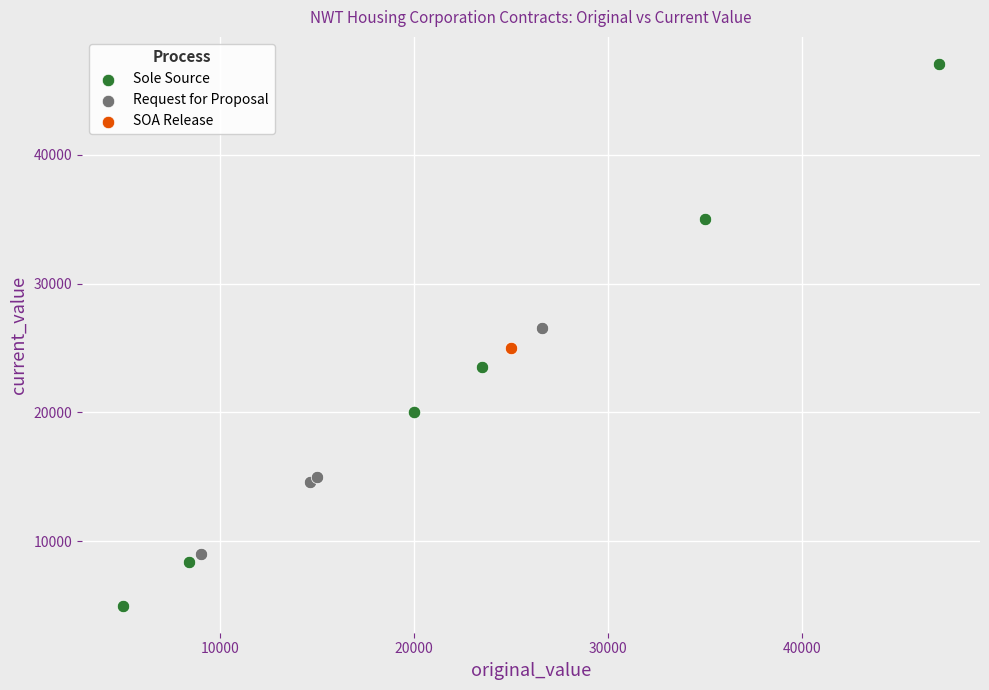

What are all the series names shown in the legend?

Sole Source, Request for Proposal, SOA Release